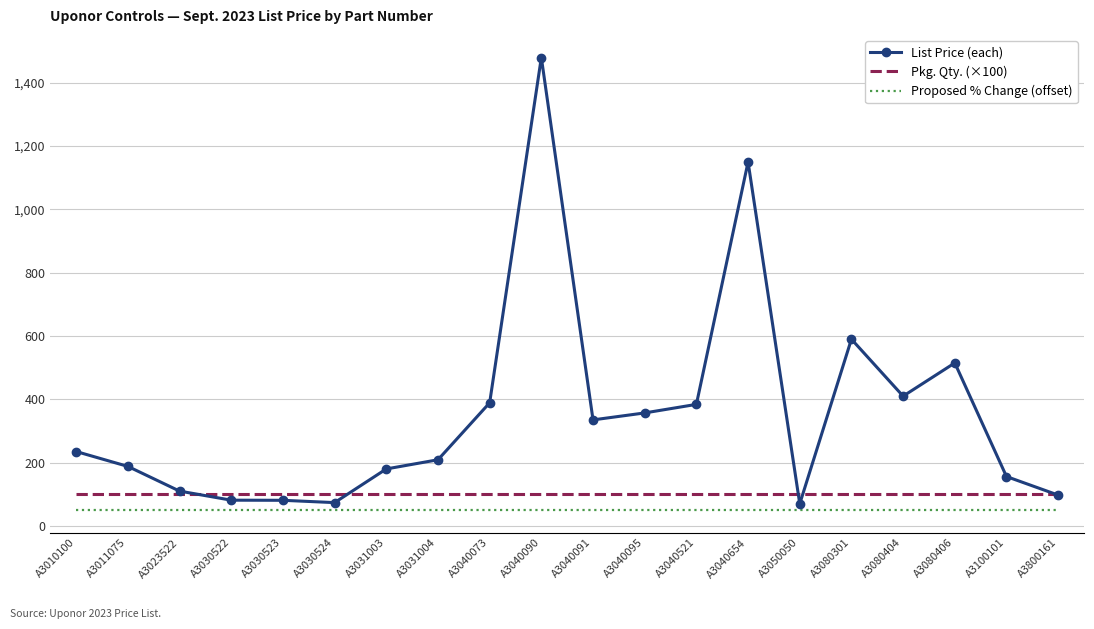

Is it true that List Price (each) equals 130.7 at A3030523?

False